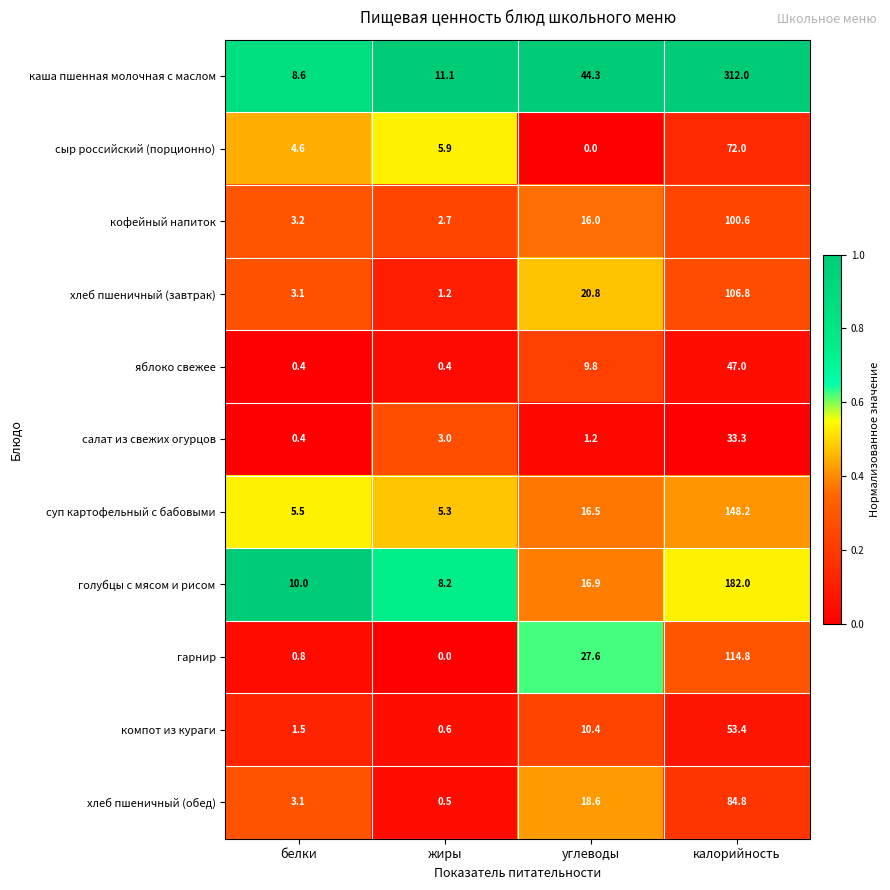

What is the greatest value displayed?

312.0